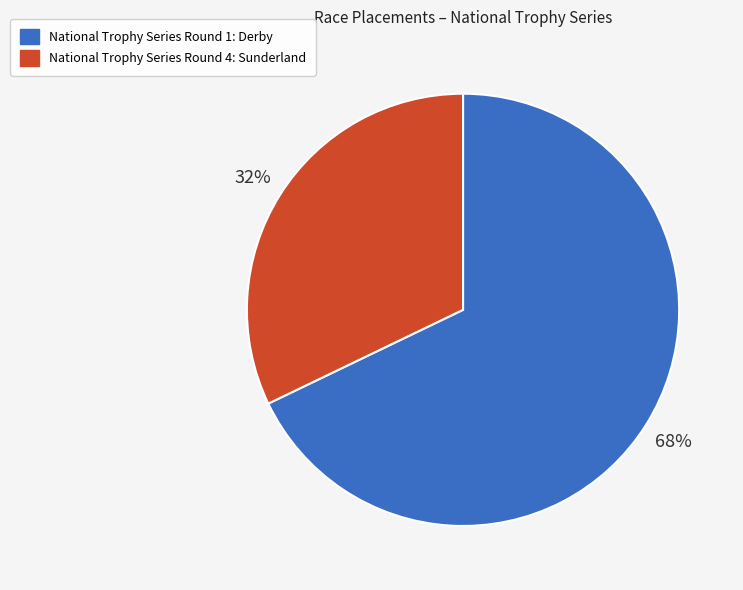

The National Trophy Series Round 1: Derby slice represents 68% of the pie. True or false?

True